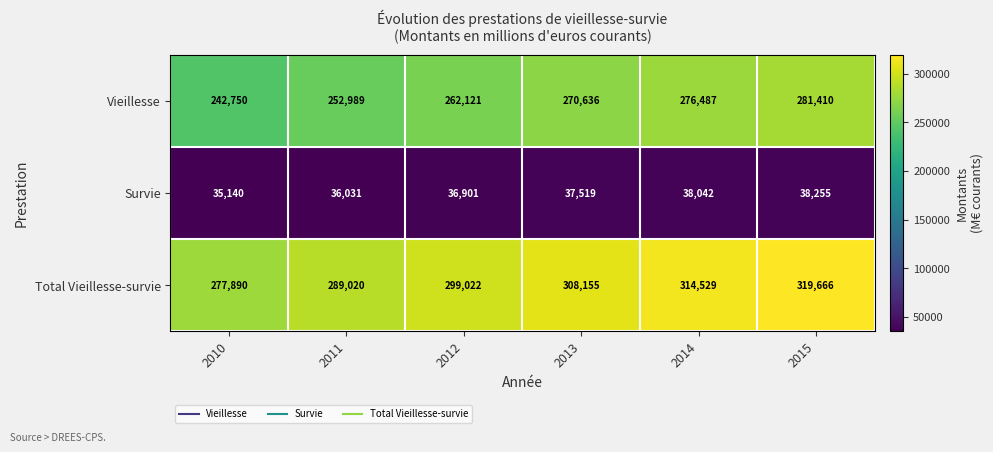

Which category has the lowest value in the Survie series?

2010